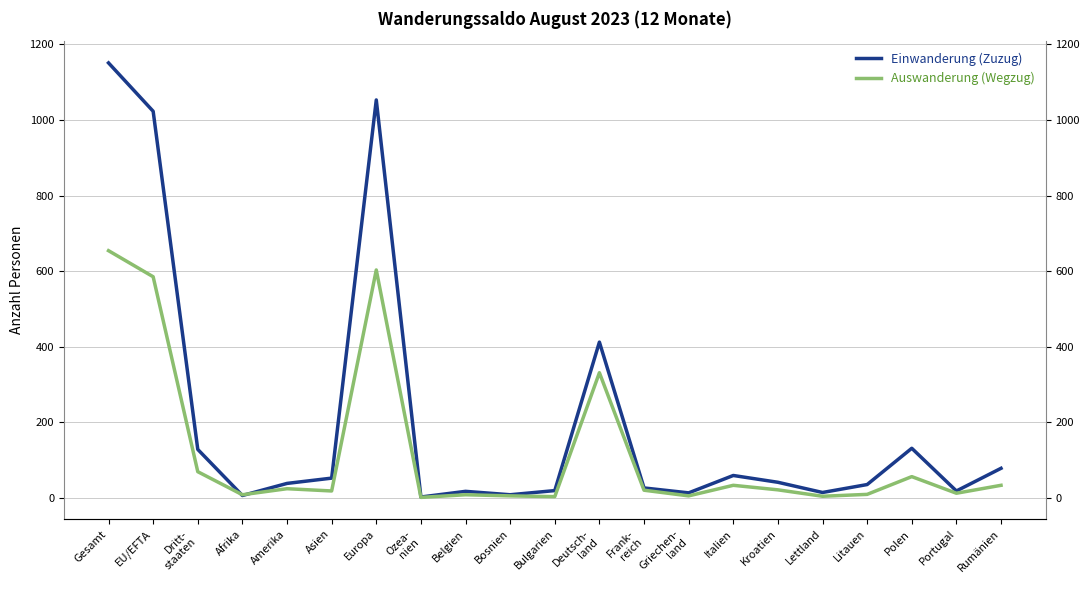

How many times do Auswanderung (Wegzug) and Einwanderung (Zuzug) cross each other?

2